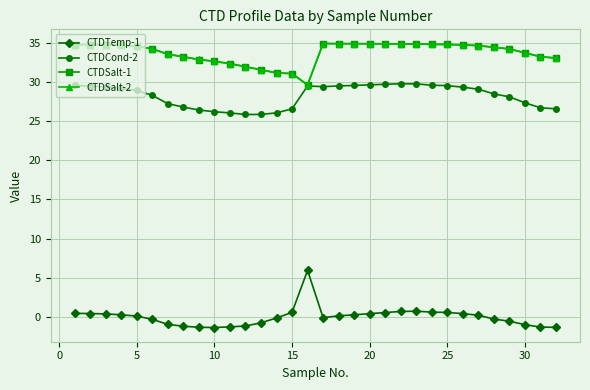

Does the chart display data point markers on the line(s)?

Yes